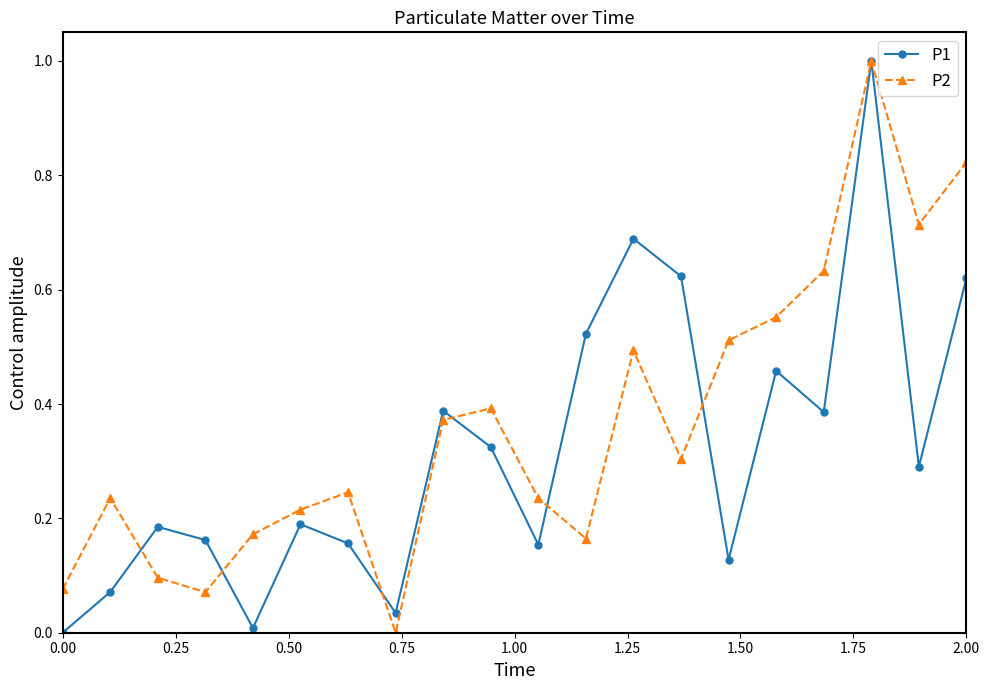

Is this an area chart (filled region under the line)?

No